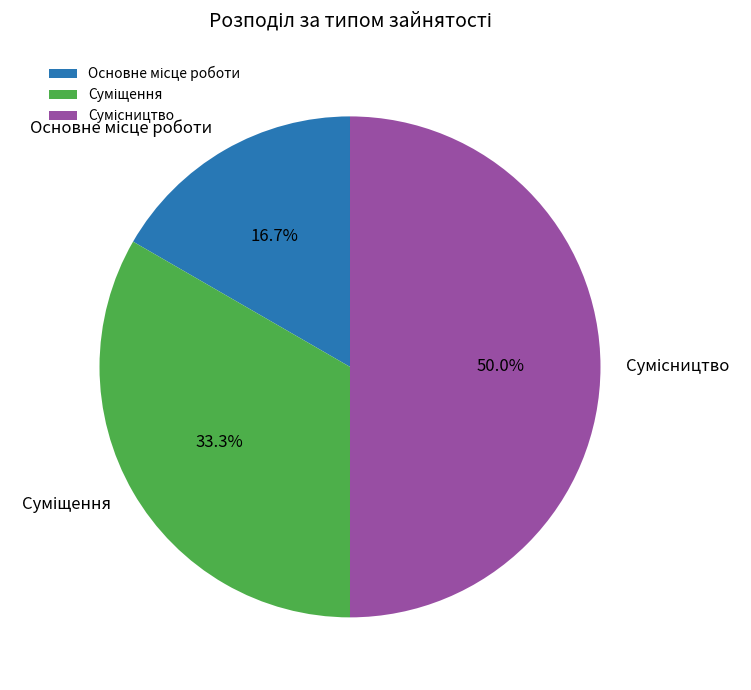

Count the number of slices in the pie.

3